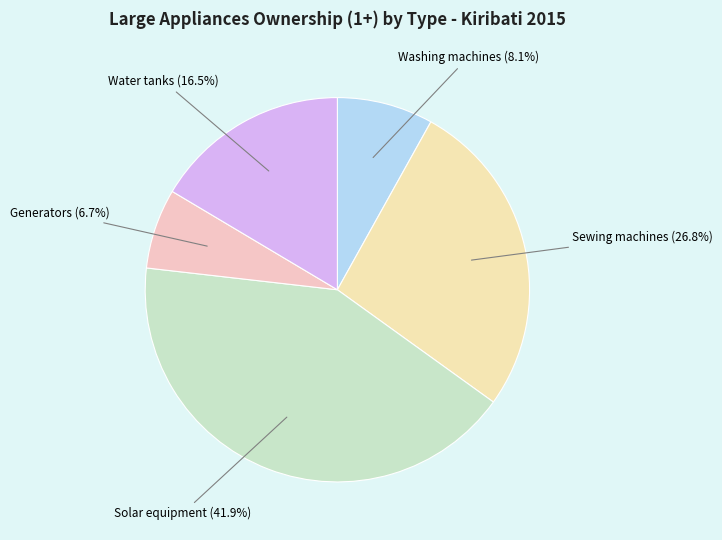

Which slice is the largest?

Solar equipment